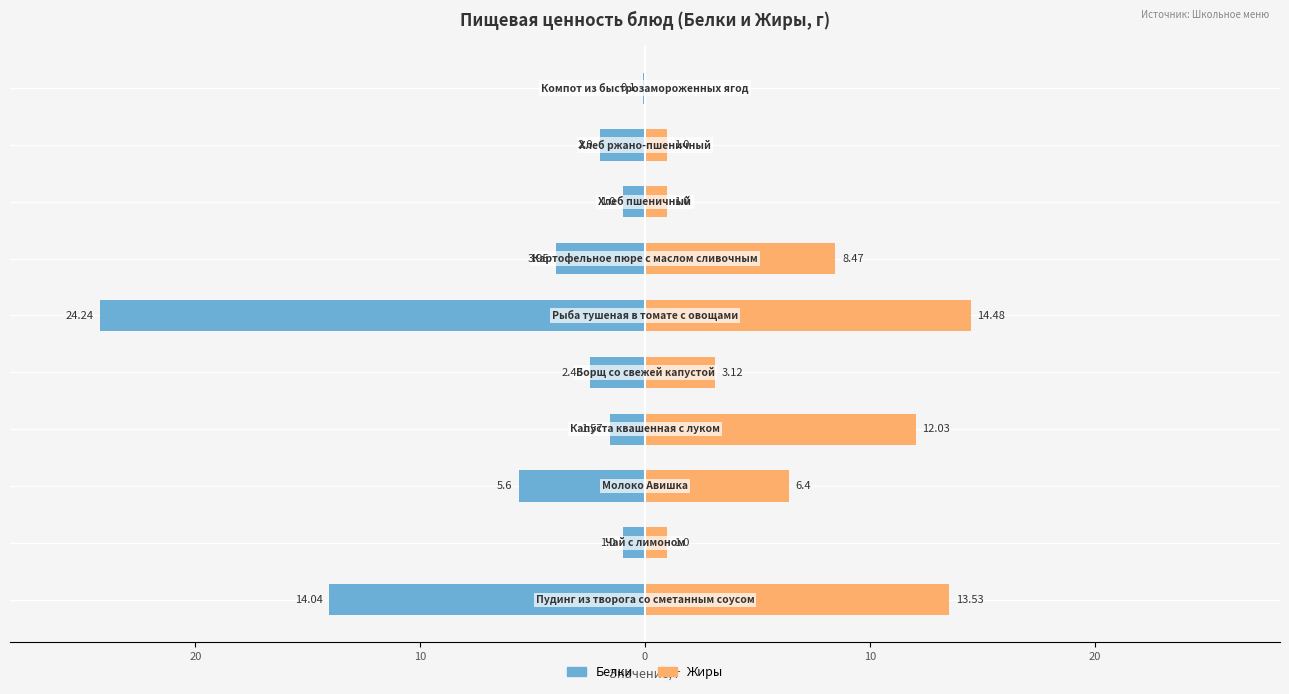

Which series has the widest spread of values?

Белки